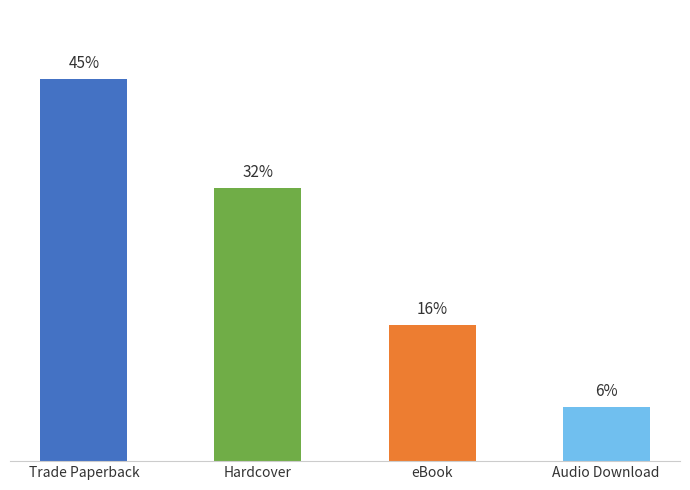

Between Hardcover and Trade Paperback, which is larger?

Trade Paperback